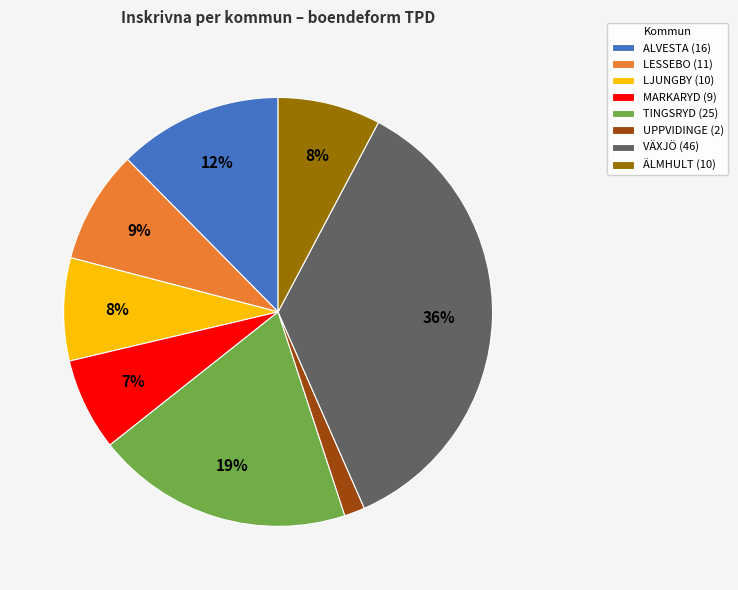

Is it true that UPPVIDINGE is 9% of the pie?

False